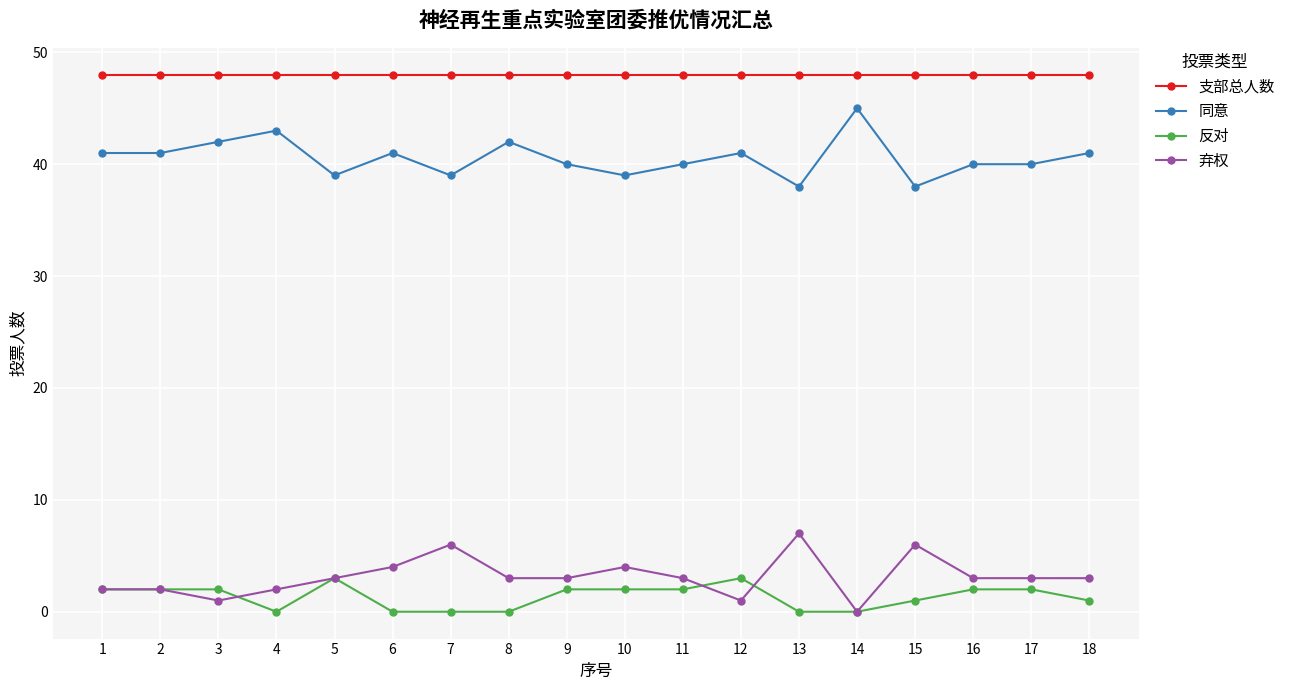

What is the spread (max minus min) of values at 15?

47